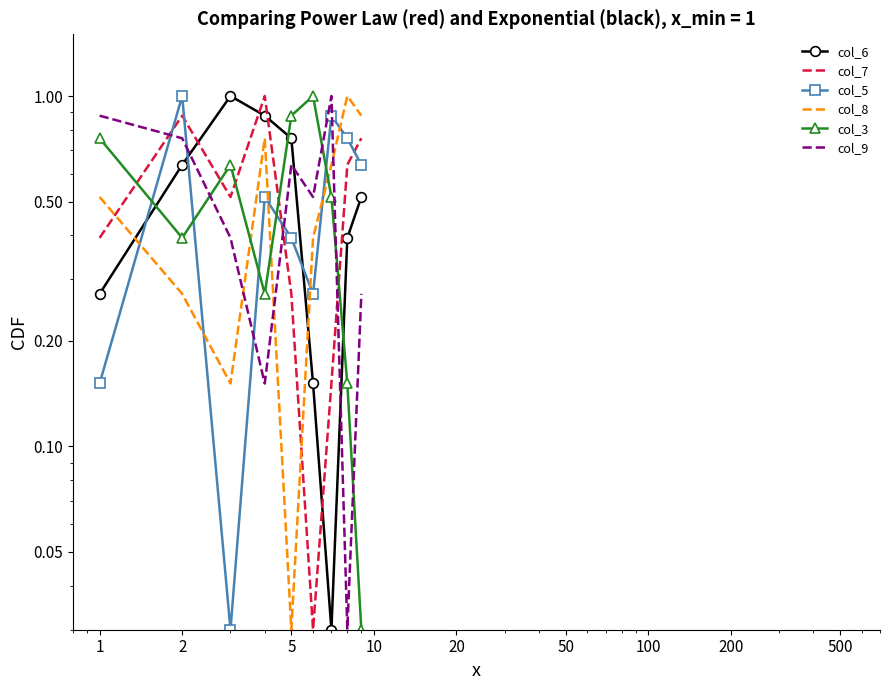

At which category is the sum across all series the highest?

2